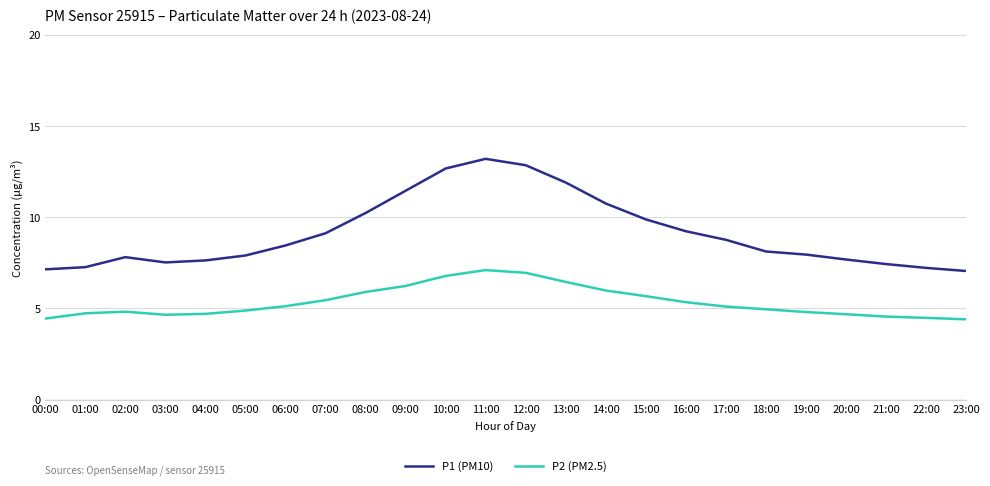

What is the maximum value shown in the chart?

13.2